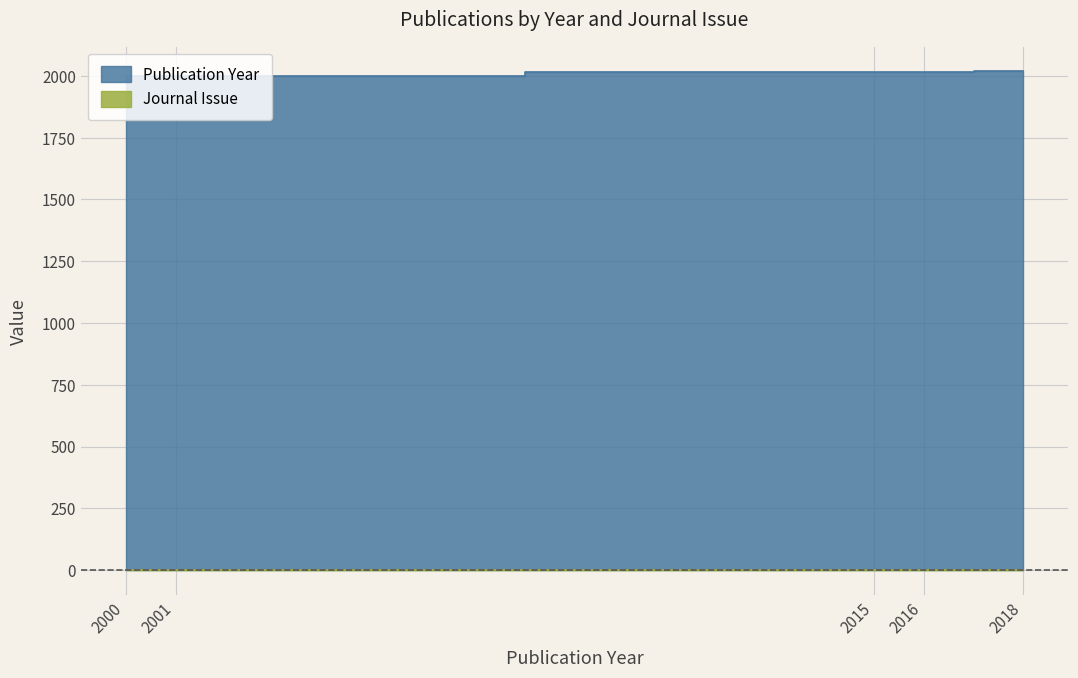

What is the total value across all series at 2018?

2019